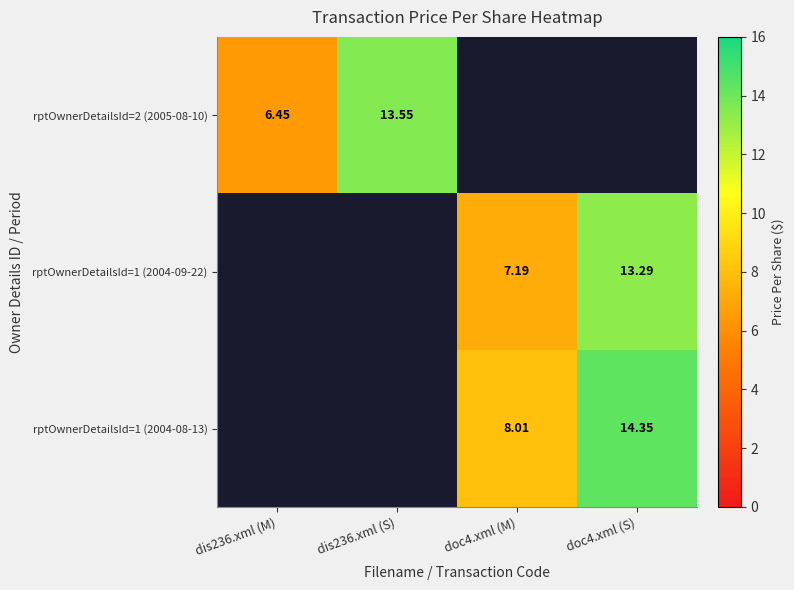

Which series has the largest range (max minus min)?

rptOwnerDetailsId=2 (2005-08-10)